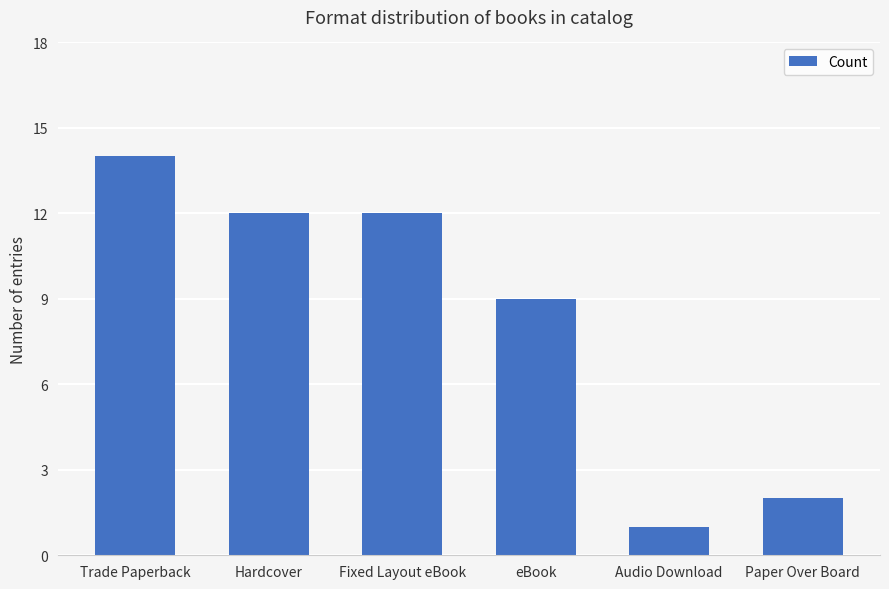

At which category does the chart reach its peak across all series?

Trade Paperback